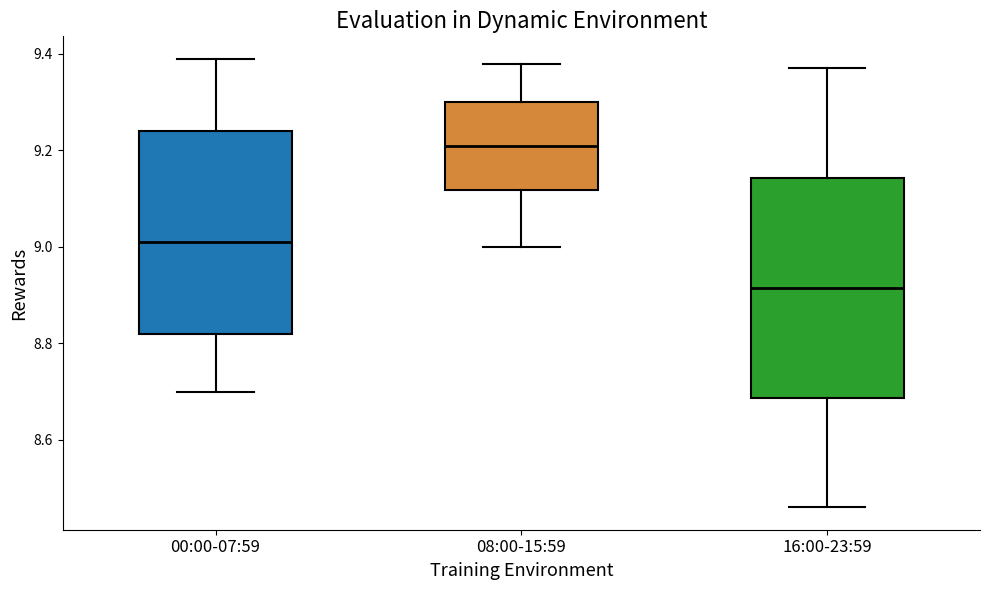

Reading left to right, transcribe this box plot: for each box, give where its median line is, the range the box spans, and where its two whiskers end, as read against the y-axis. The values are not printed on the chart, so give them approximately, as read against the axis.

00:00-07:59: median 9.02, box 8.82 to 9.24, whiskers 8.70 to 9.40
08:00-15:59: median 9.22, box 9.12 to 9.30, whiskers 9.00 to 9.38
16:00-23:59: median 8.92, box 8.68 to 9.14, whiskers 8.46 to 9.38